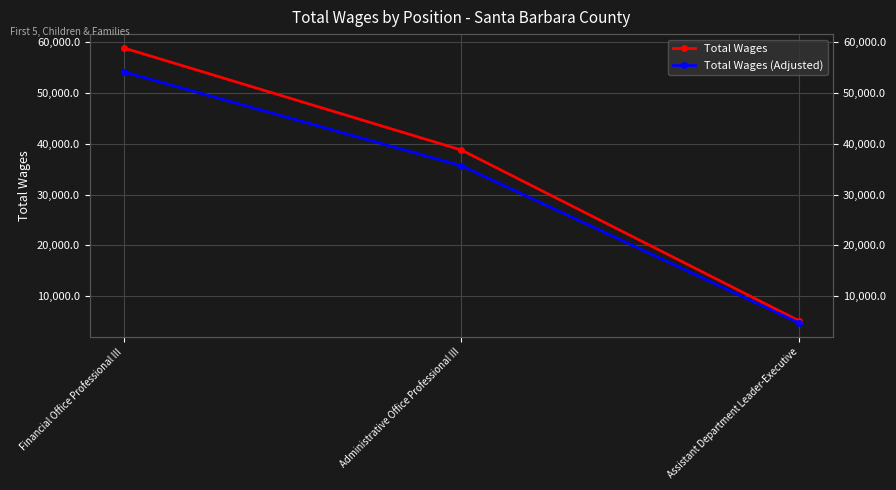

Reading left to right, list all the values displayed in this chart.

Total Wages: Financial Office Professional III=58877.0	Administrative Office Professional III=38759.0	Assistant Department Leader-Executive=5115.0
Total Wages (Adjusted): Financial Office Professional III=54166.8	Administrative Office Professional III=35658.3	Assistant Department Leader-Executive=4705.8